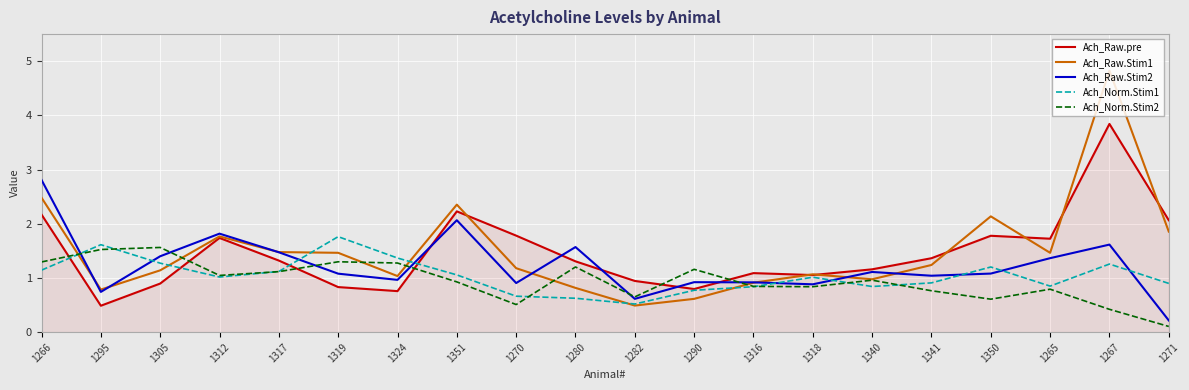

What is the total value across all series at 1319?

6.4